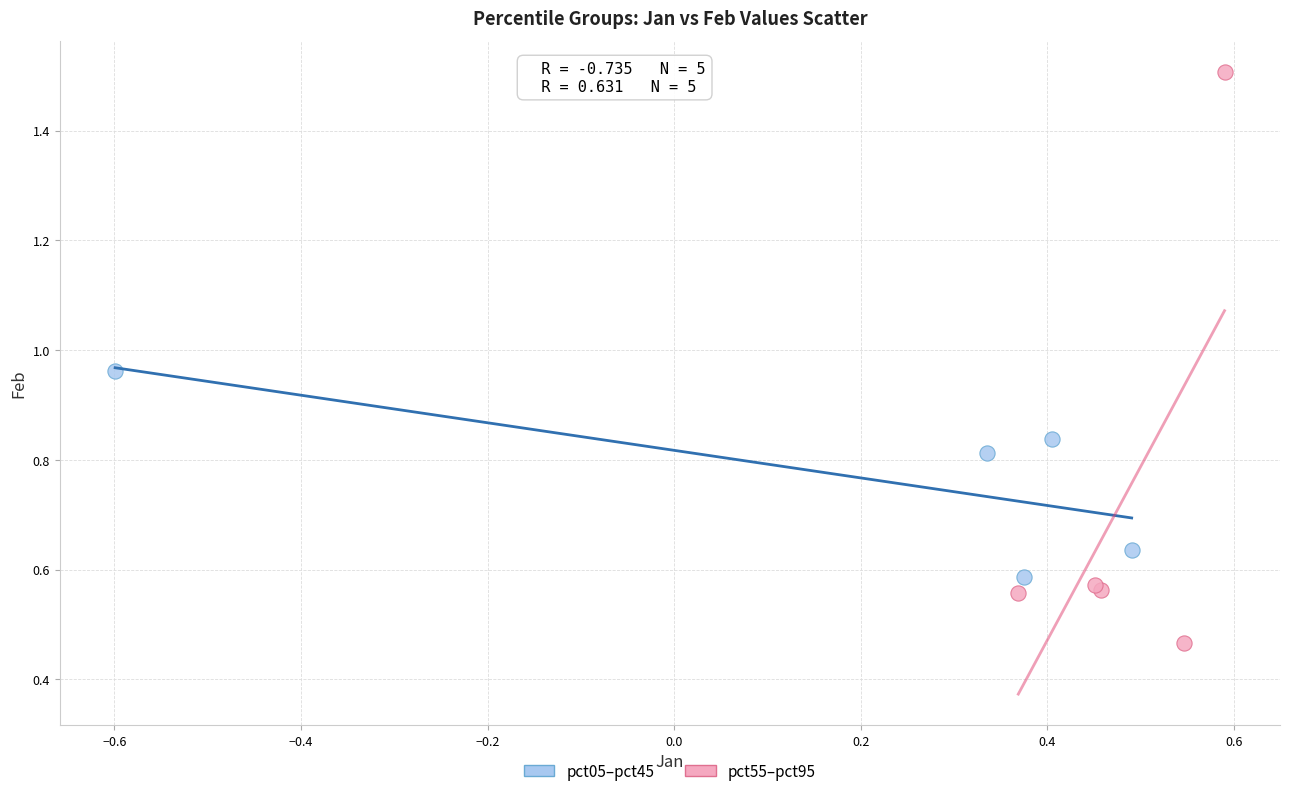

Which series contains the lowest Y value?

pct55–pct95